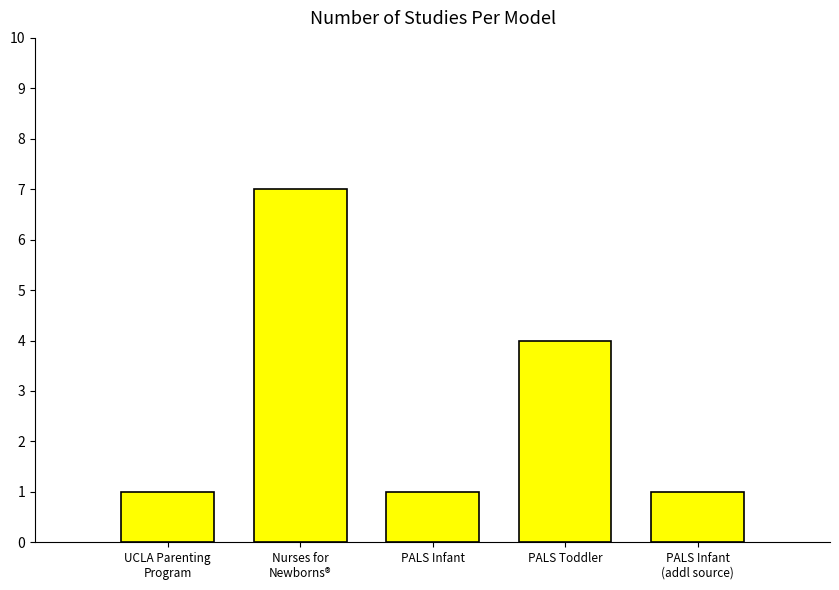

What is the value of the 5th bar from the left?

1